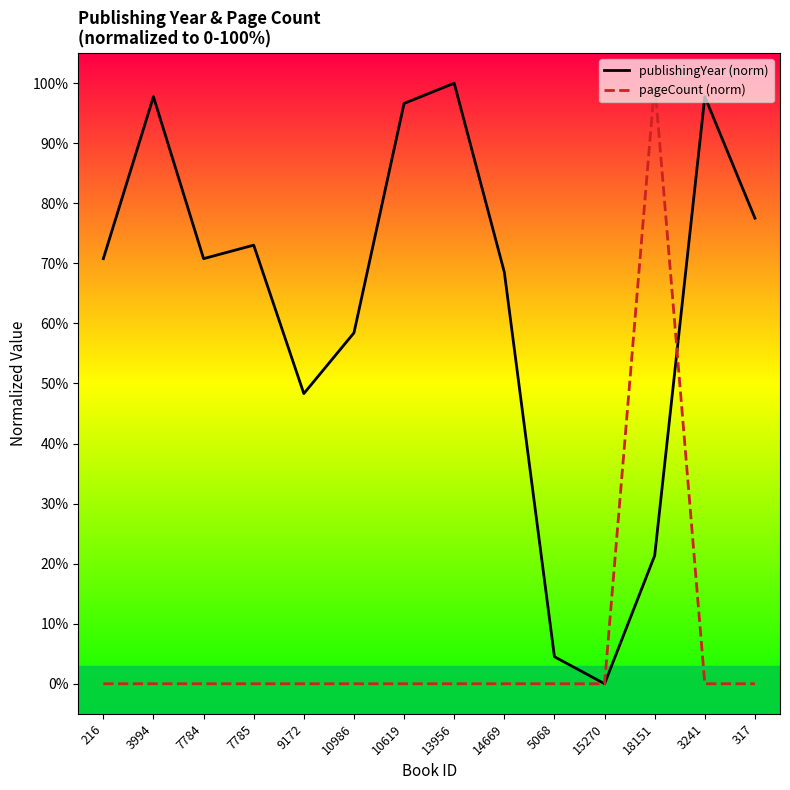

What is the difference between the maximum and minimum values in the pageCount (norm) series?

100.0